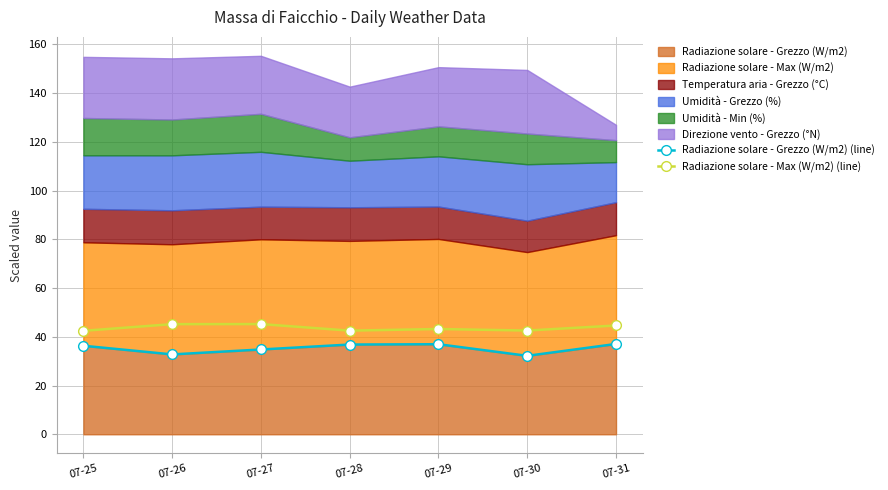

How many values in the Radiazione solare - Grezzo (W/m2) (line) series are below 36?

3